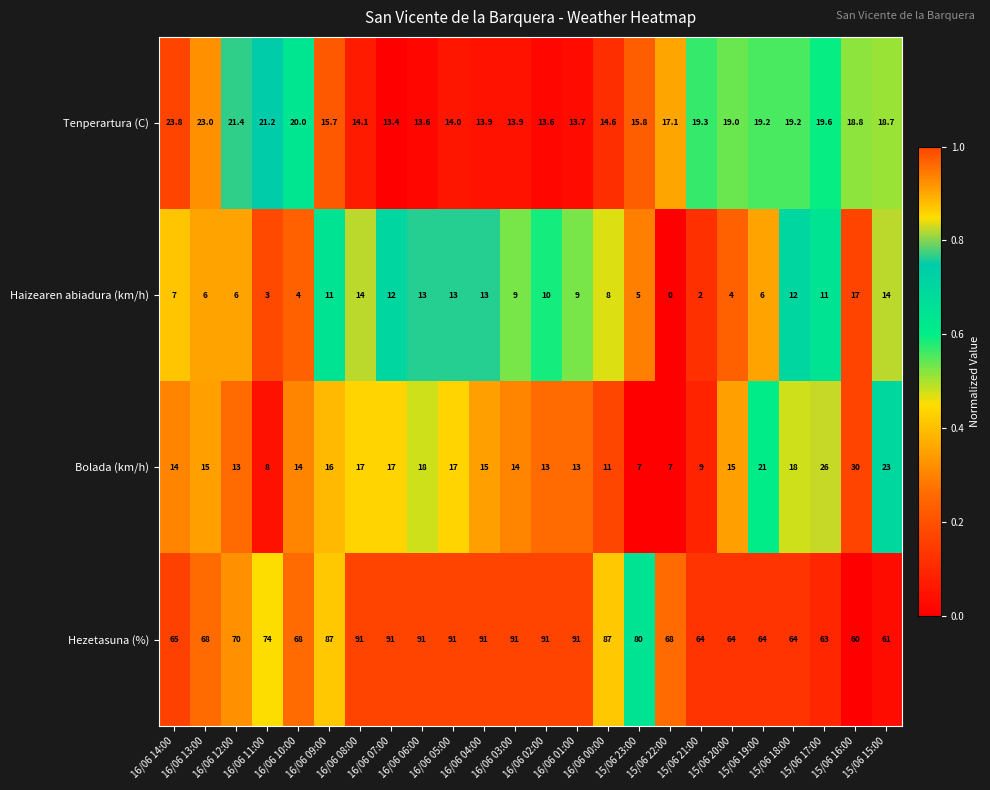

Which series has the widest spread of values?

Hezetasuna (%)